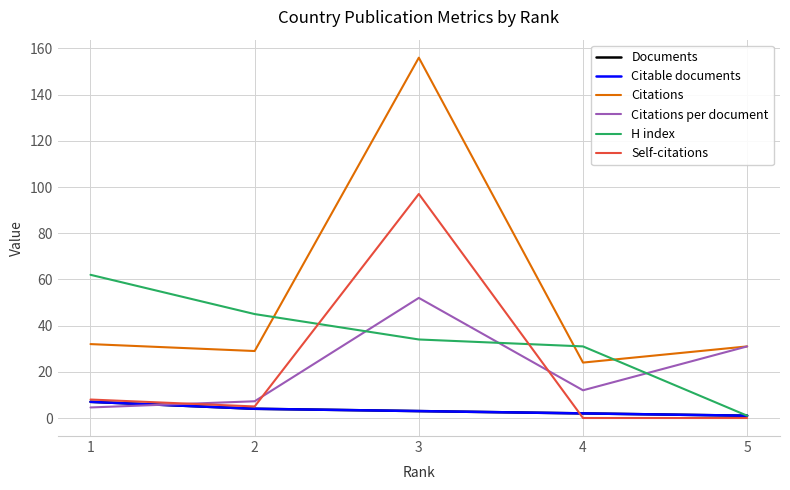

Does the chart have visible grid lines?

Yes